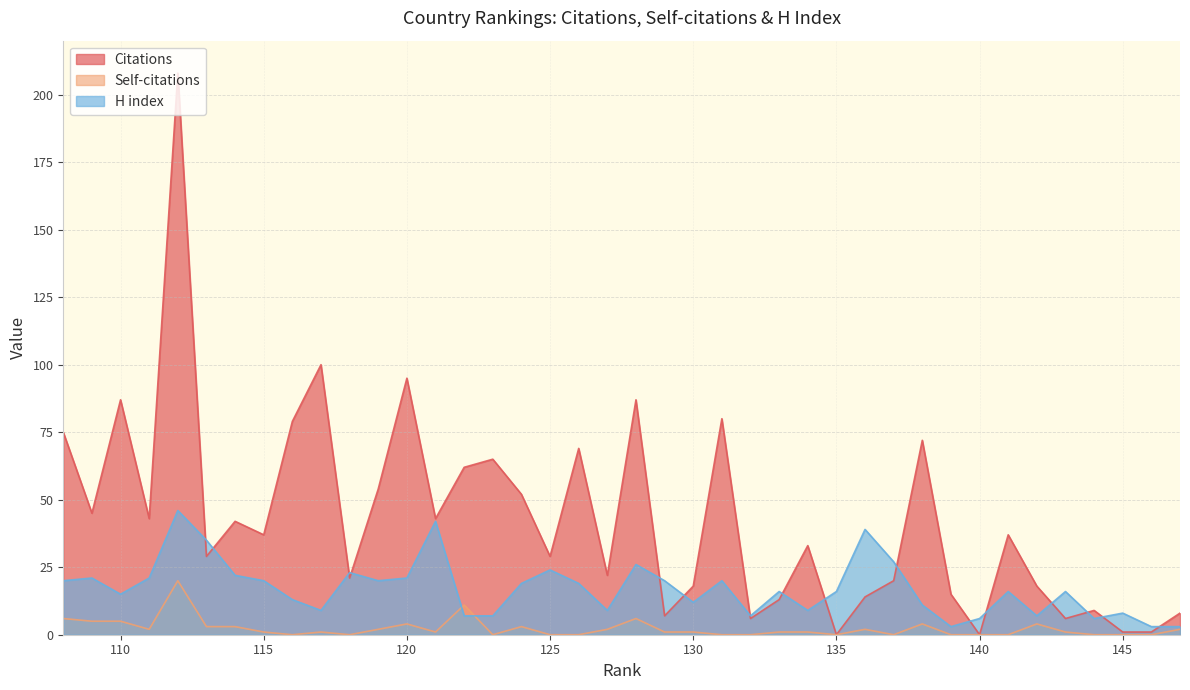

List the labels in order of Self-citations value, largest first.

112, 122, 128, 108, 110, 109, 142, 138, 120, 124, 114, 113, 147, 136, 127, 119, 111, 143, 134, 133, 130, 129, 121, 117, 115, 146, 145, 144, 141, 140, 139, 137, 135, 132, 131, 126, 125, 123, 118, 116